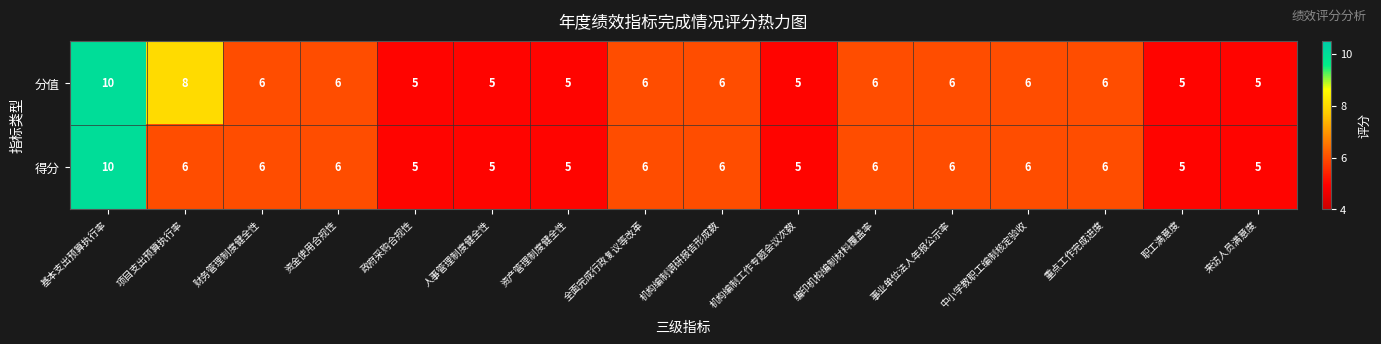

What is the sum of all 分值 values?

96